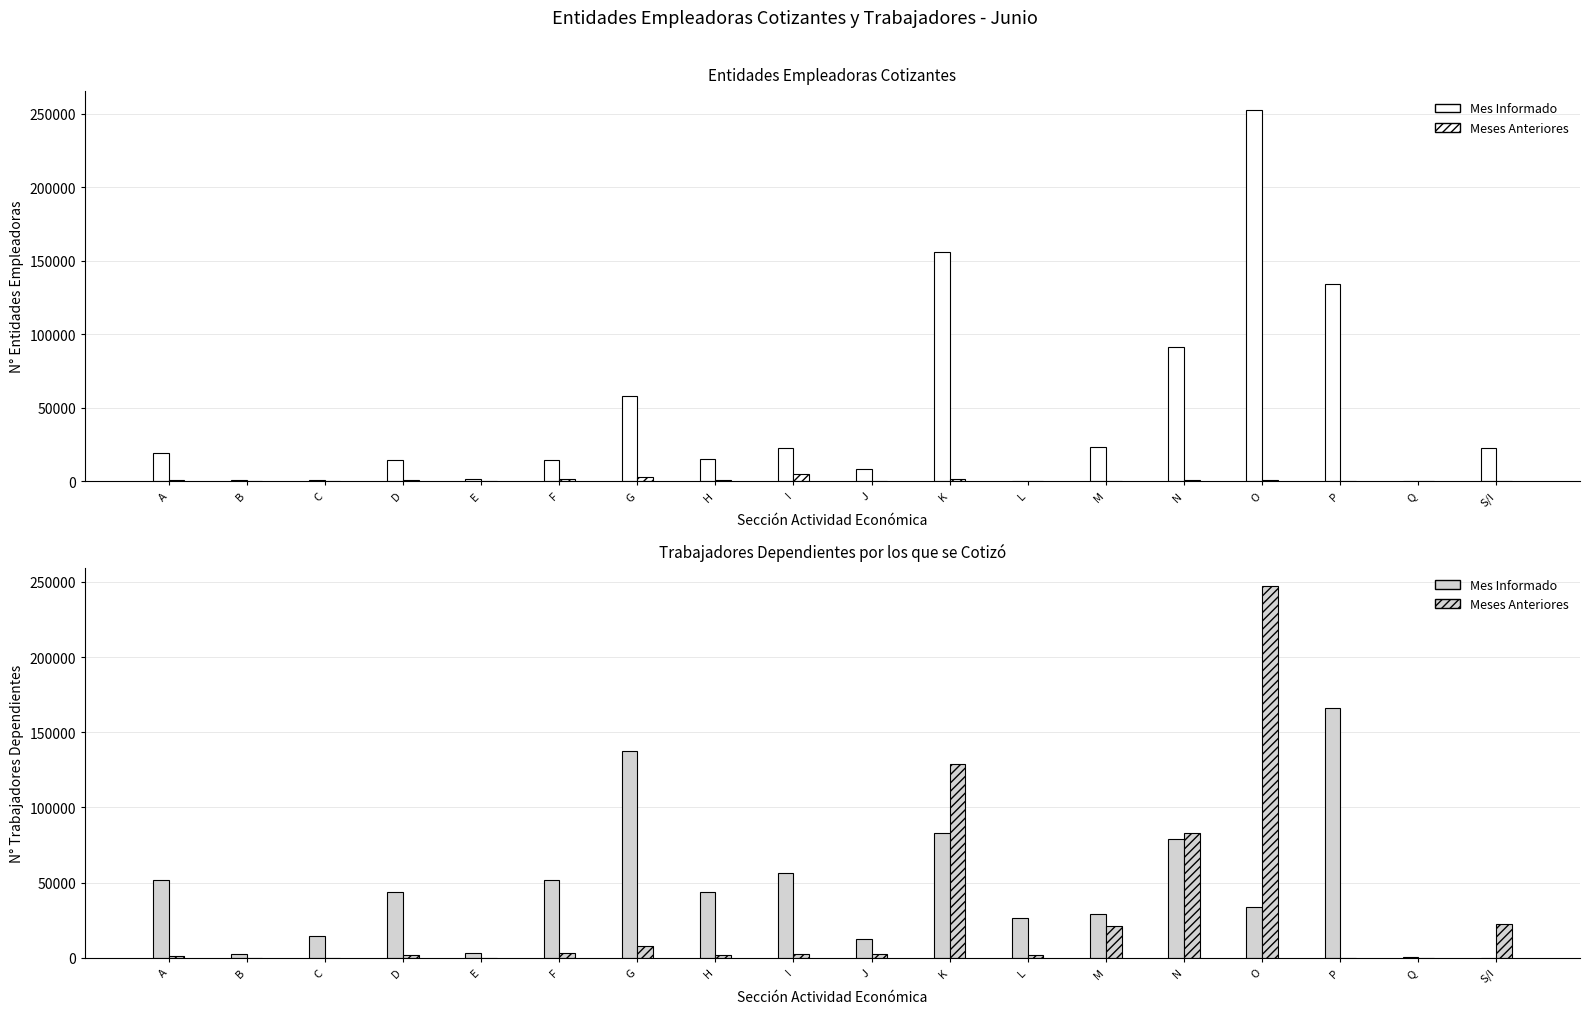

What value does the Trab. Depend. Mes Informado series have at L, to the nearest 10?

26240